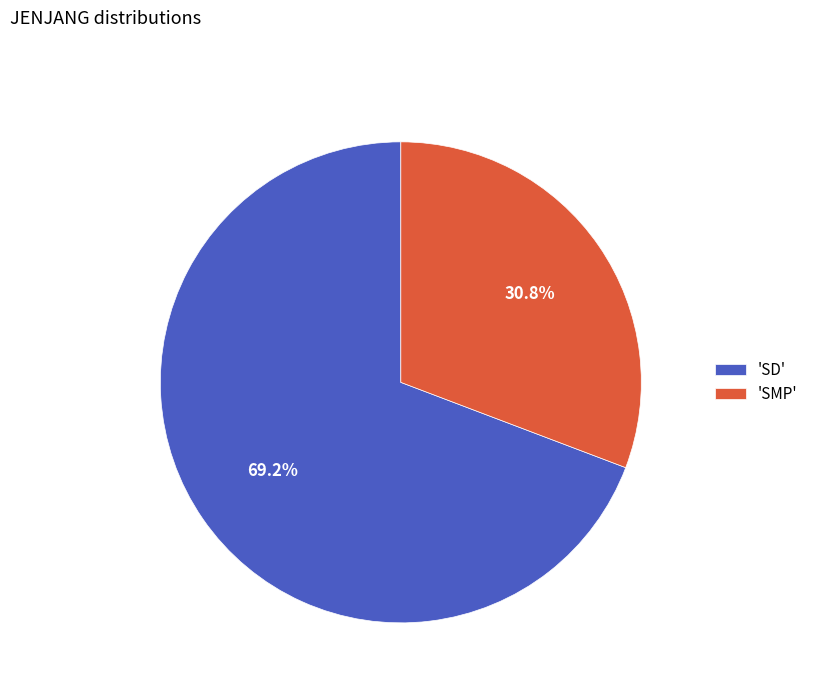

What is the ratio of the value at 'SMP' to the value at 'SD'?

0.4